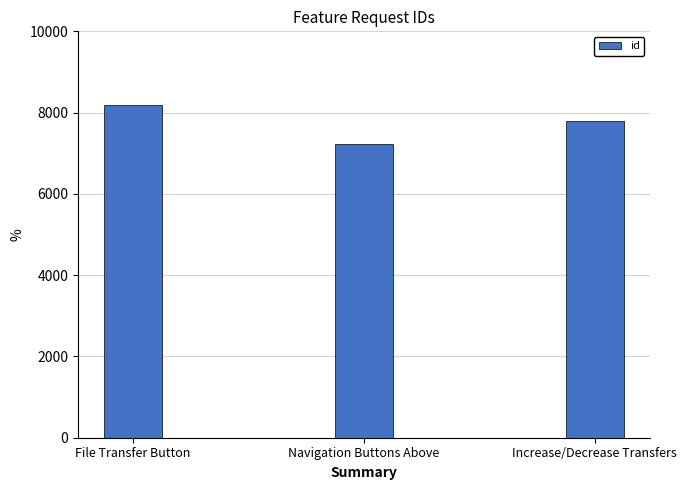

The value at File Transfer Button is 1865. True or false?

False